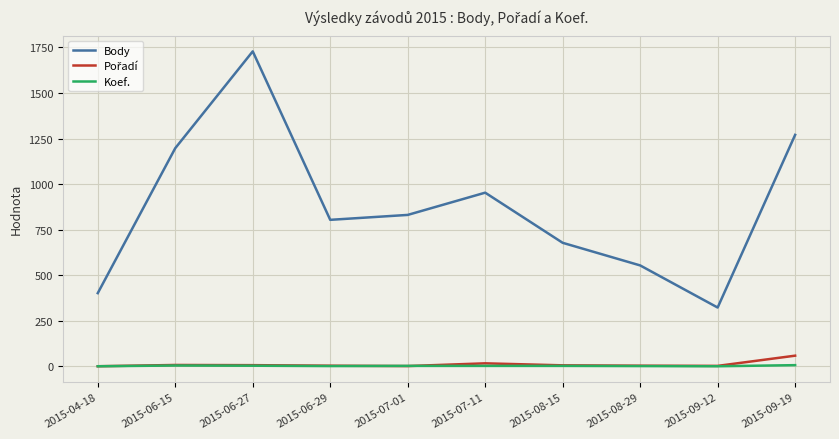

Which category has the highest value across all series?

2015-06-27